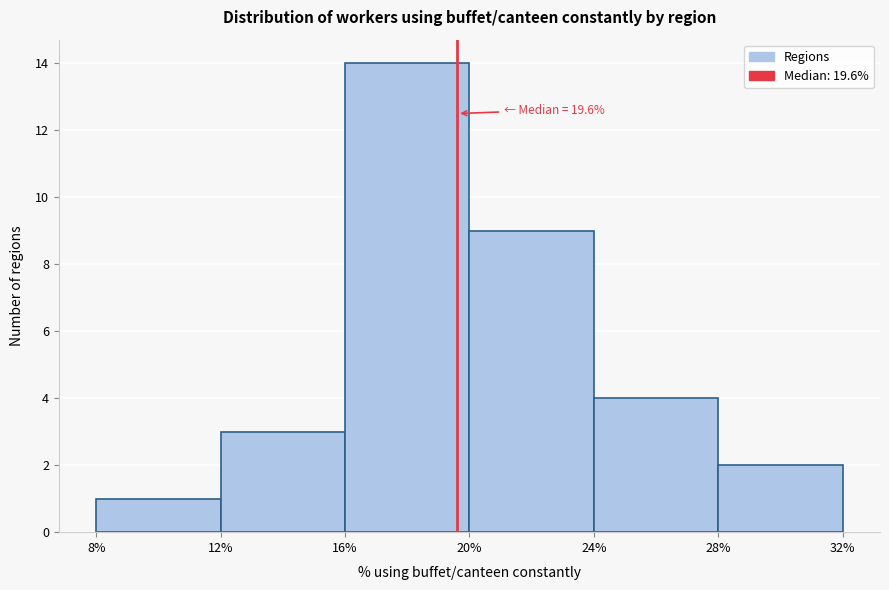

Over which range of the x-axis is the bar tallest?

16% to 20%